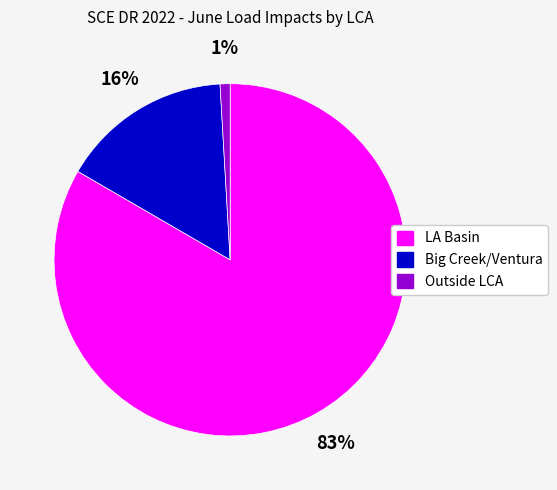

Rank the categories by value from lowest to highest.

Outside LCA, Big Creek/Ventura, LA Basin